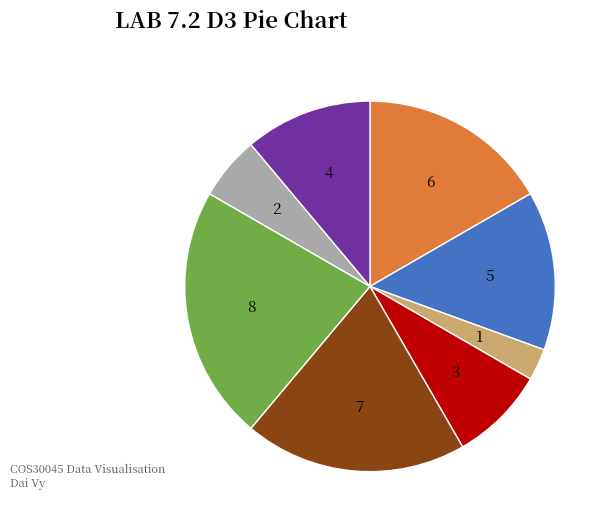

Is there any slice that represents more than half of the pie?

No